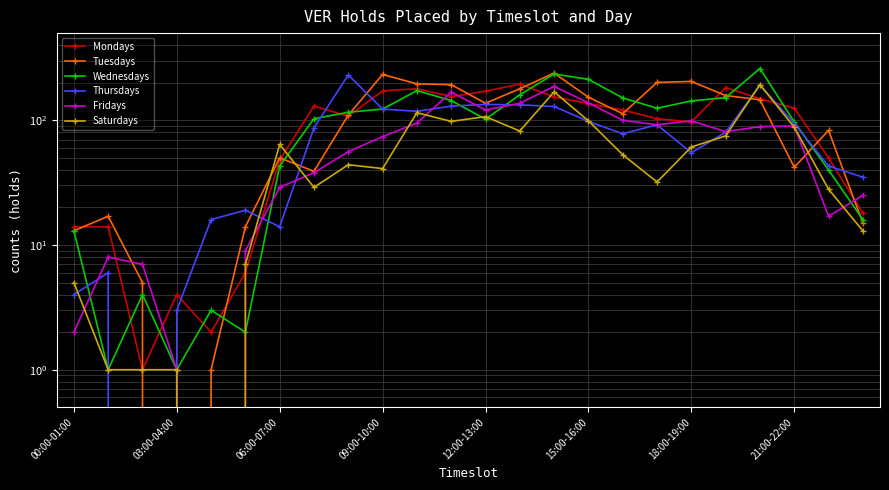

How many lines are shown in the chart?

6